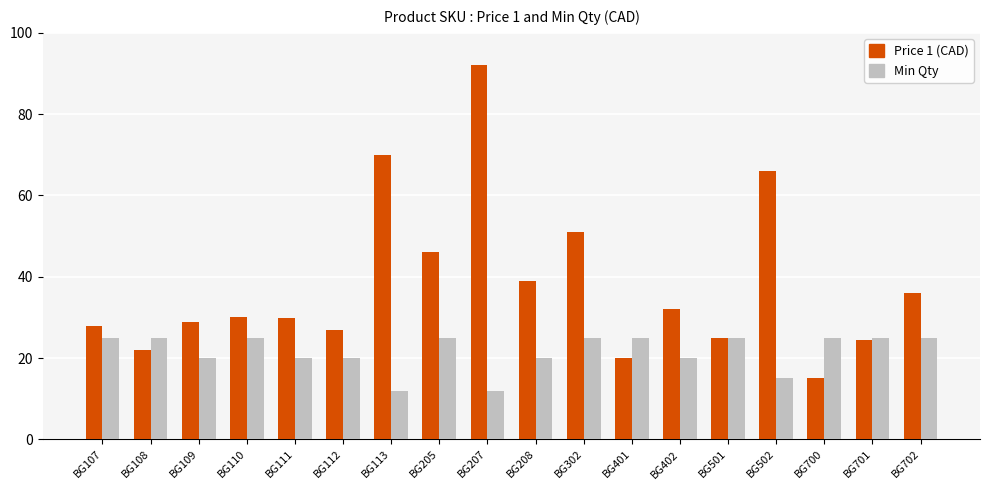

Does the chart contain any negative values?

No